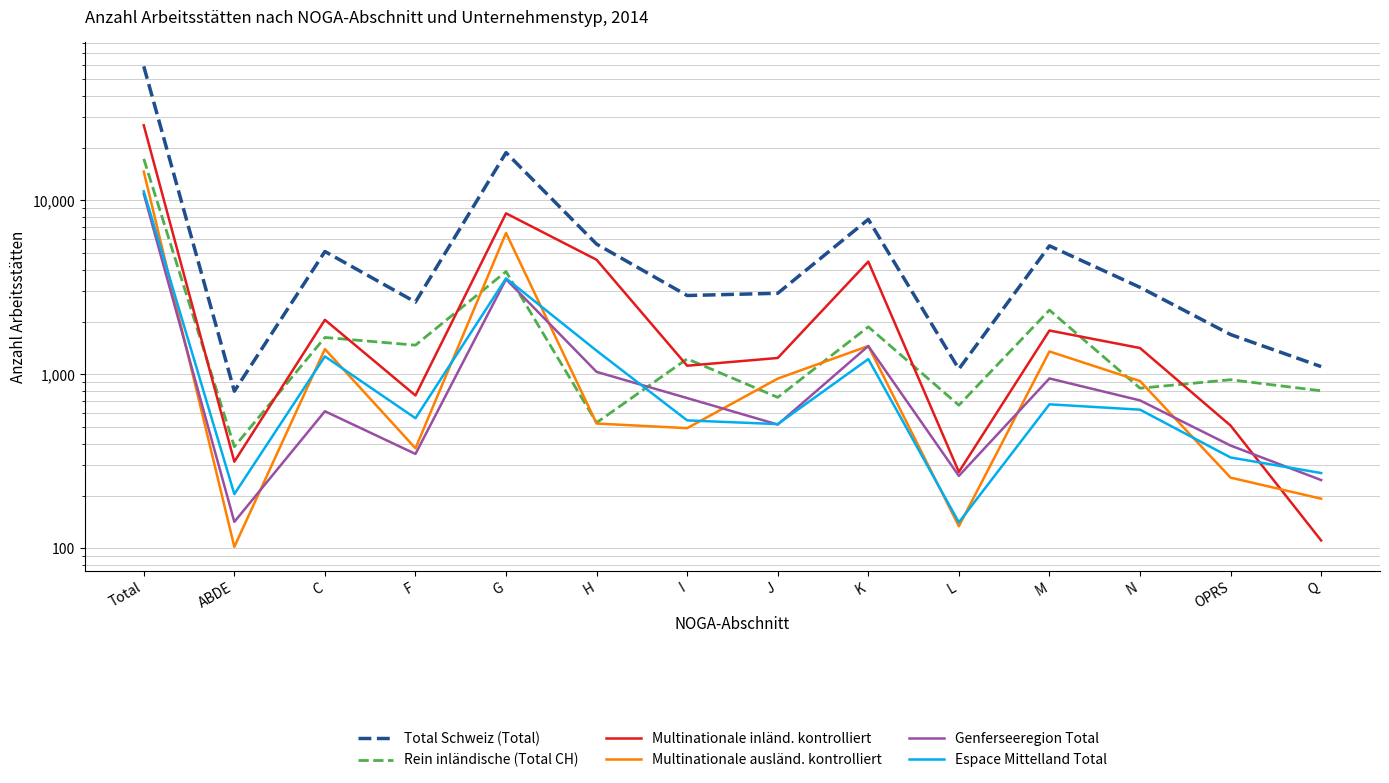

What value does the Espace Mittelland Total series have at ABDE, to the nearest 50?

200